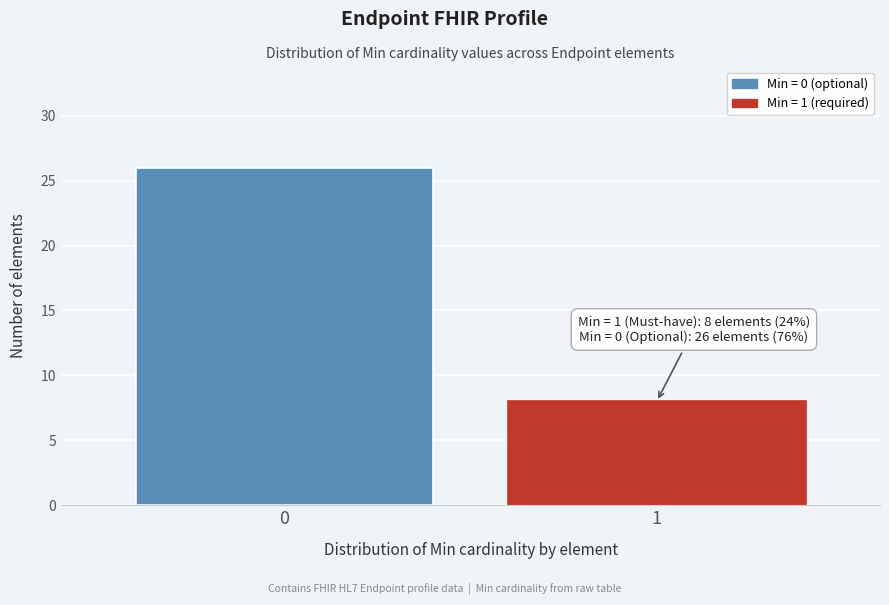

Reading left to right, extract all data points from this chart.

0=26	1=8